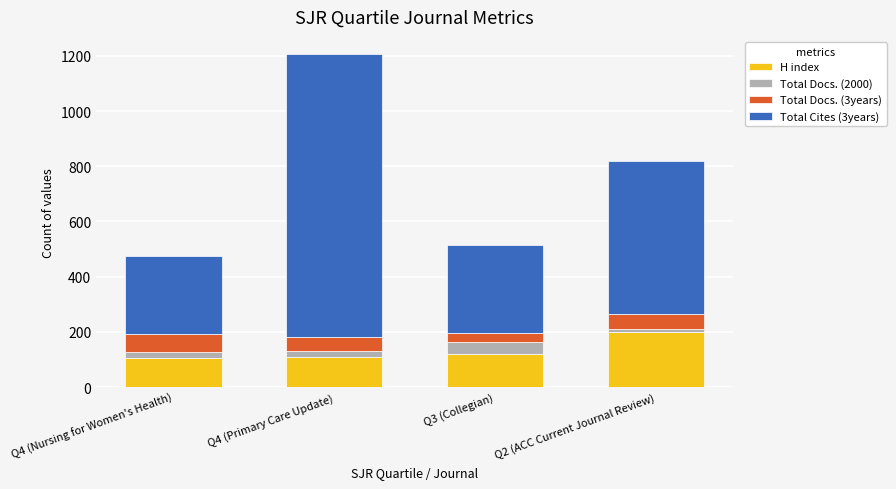

What is the minimum value for H index?

104